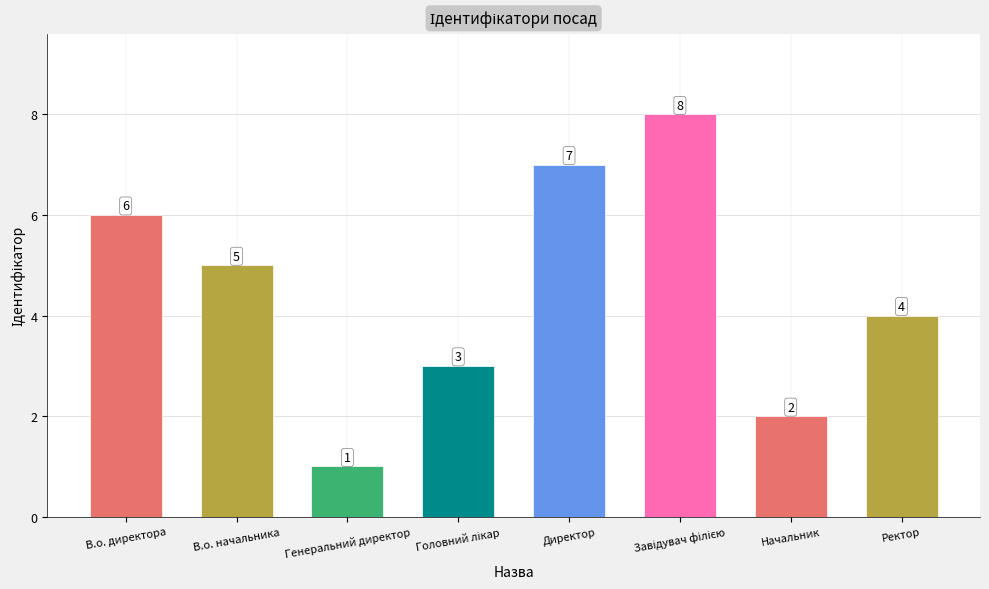

What is the value of the 3rd bar from the left?

1